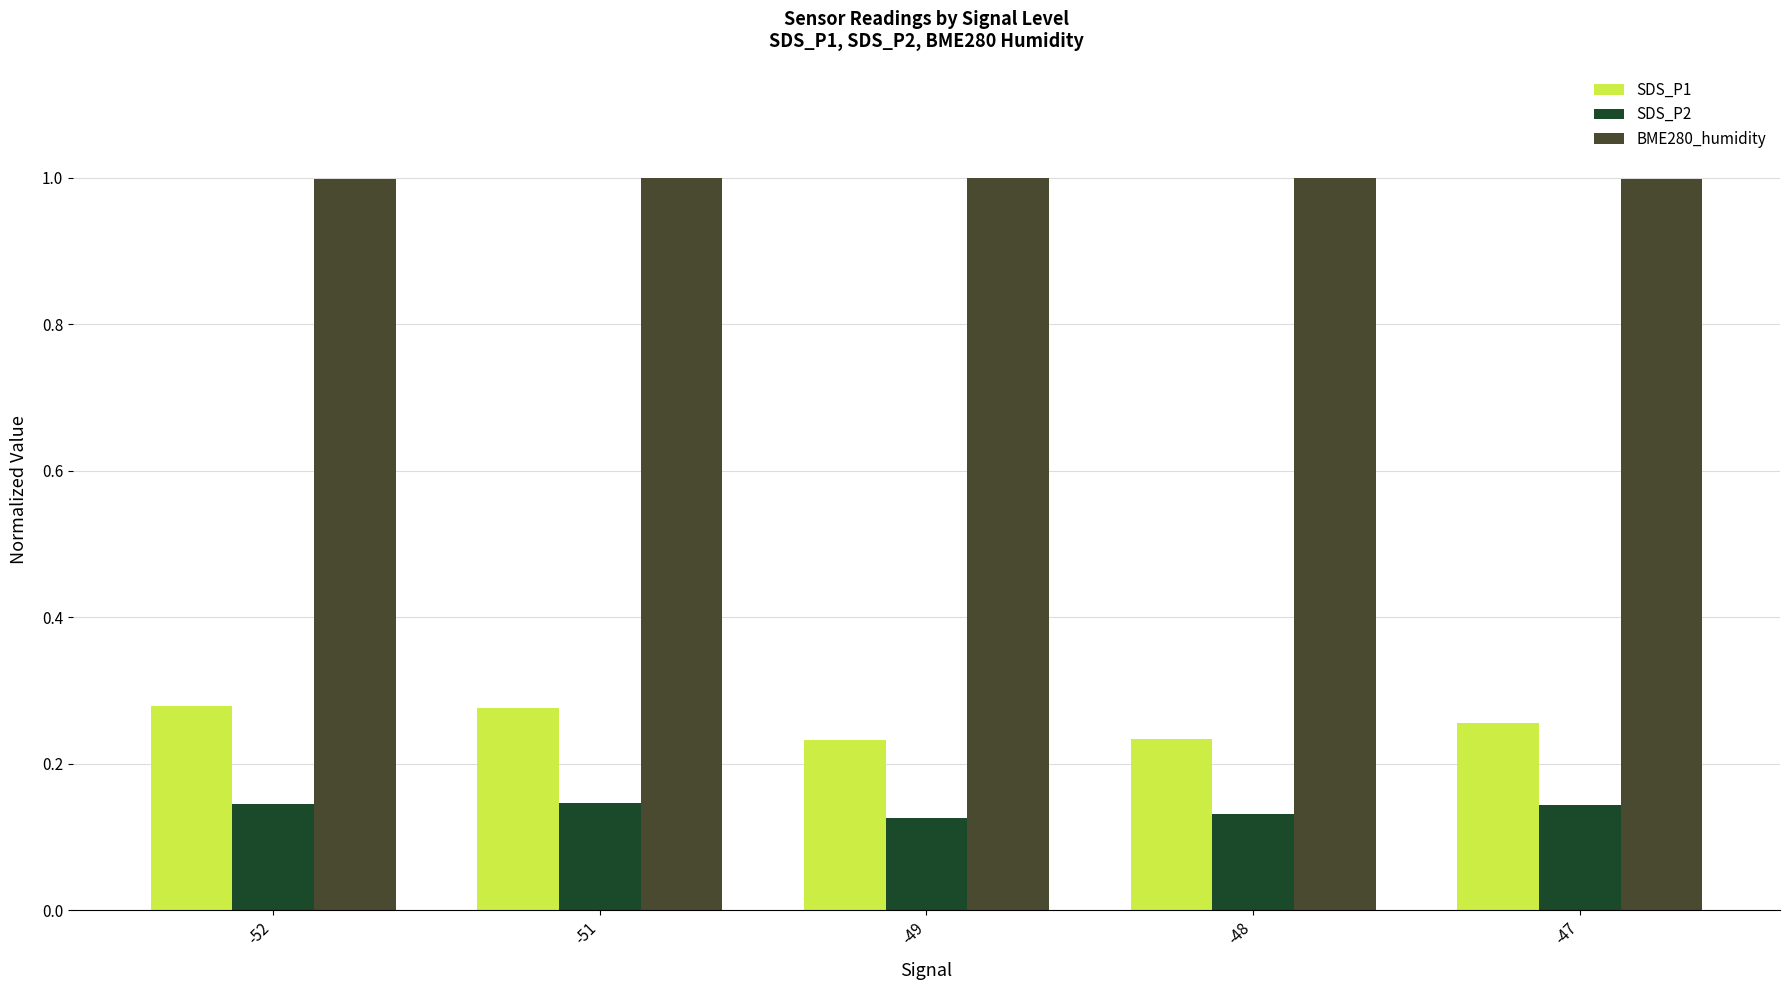

Is the value of SDS_P1 at -47 greater than the value of SDS_P2 at -52?

Yes